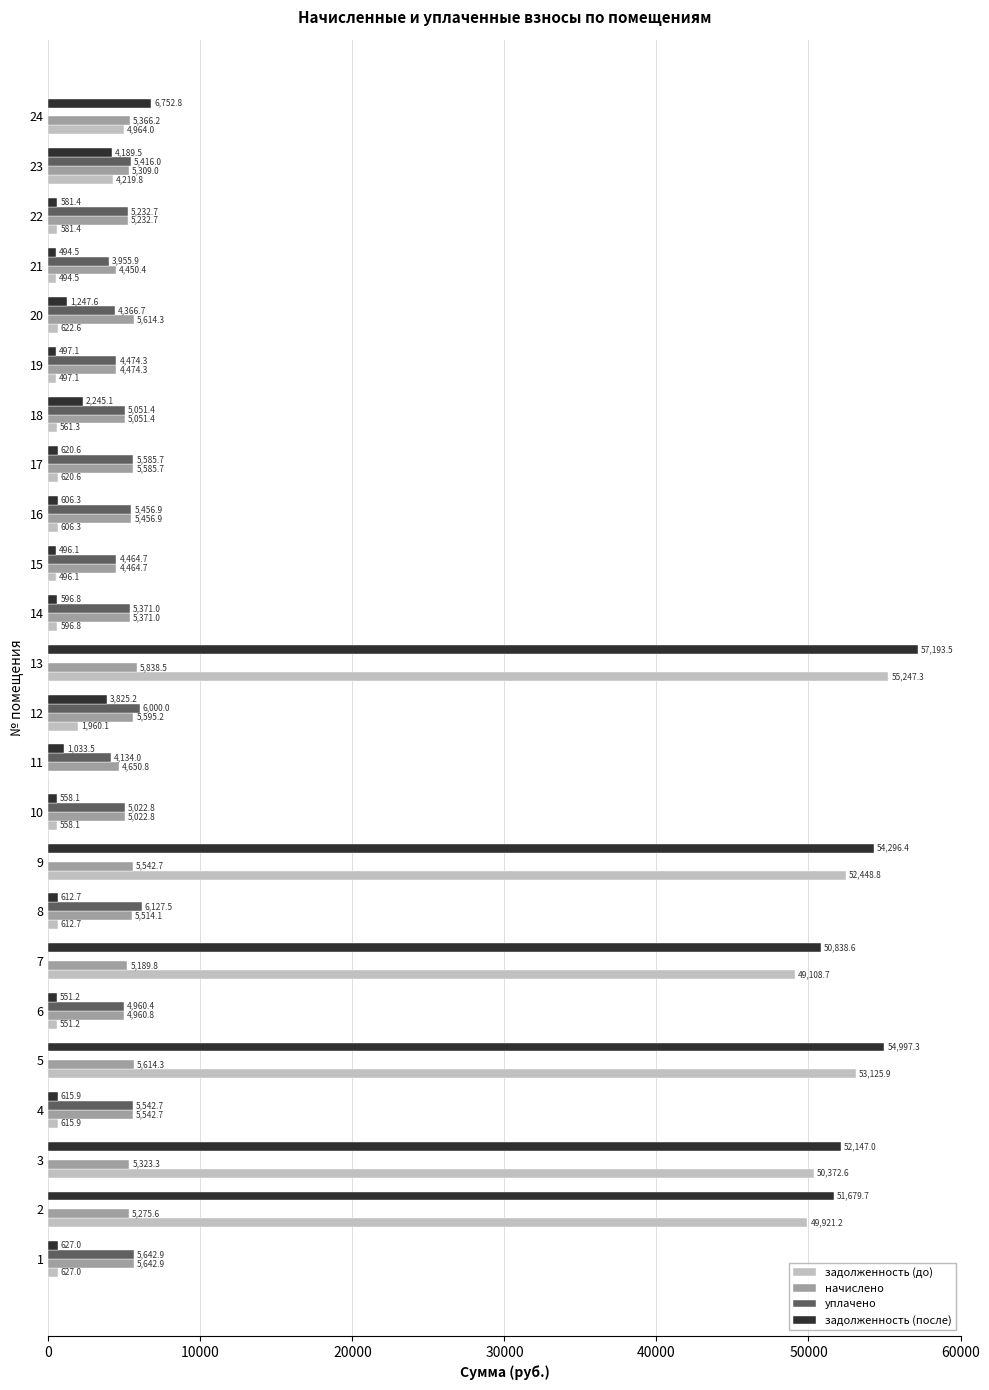

Between 14 and 24, which series saw the biggest shift?

задолженность (после)